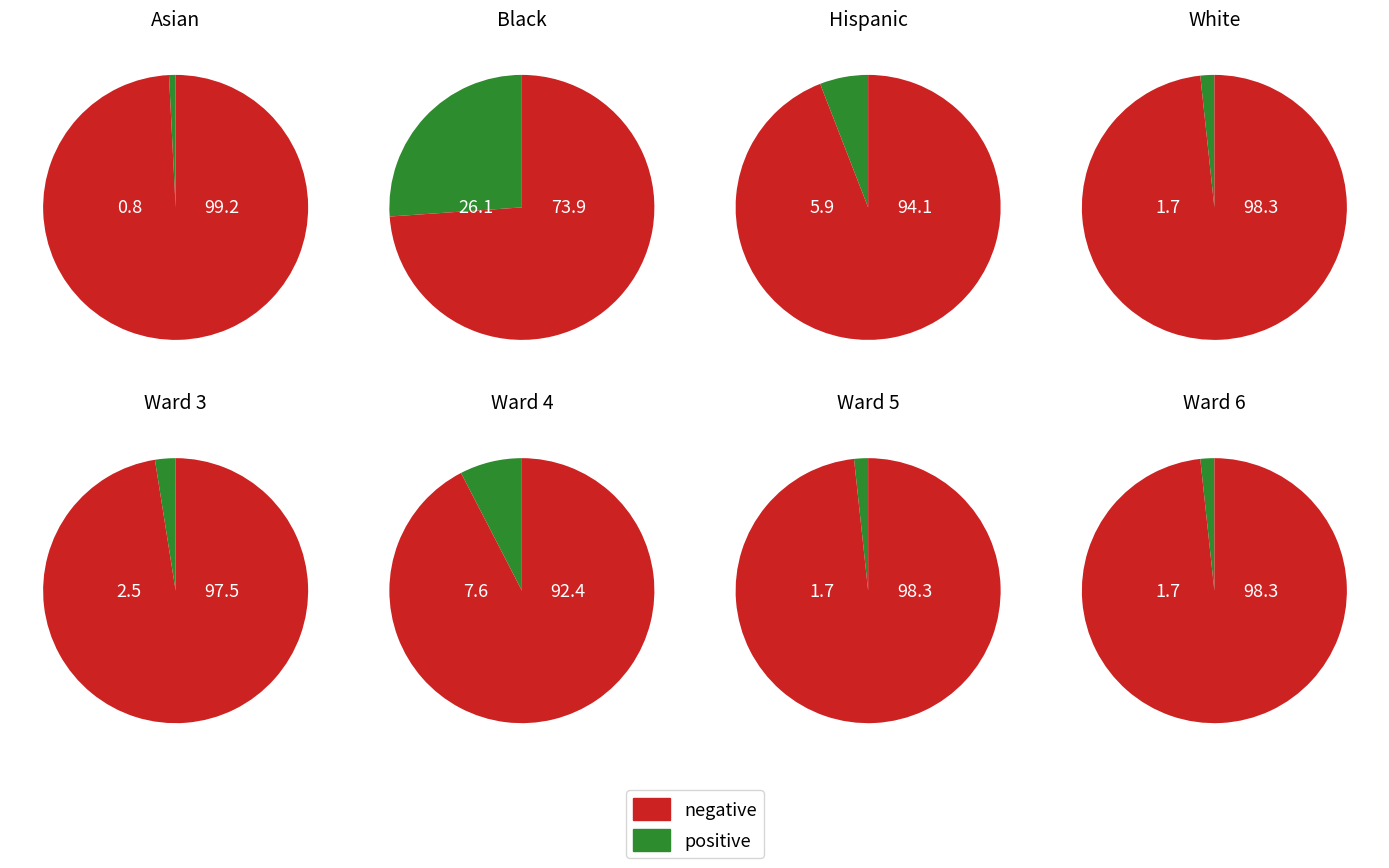

The Black slice represents 58% of the pie. True or false?

False